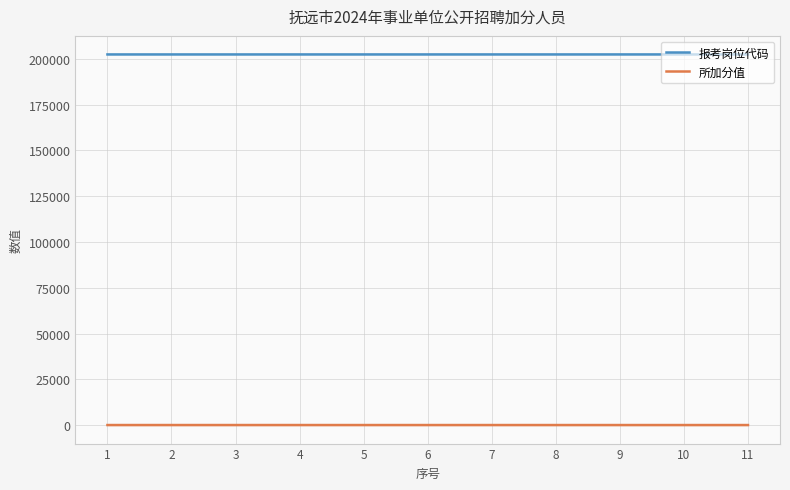

Is it true that 所加分值 equals 15 at 2?

True